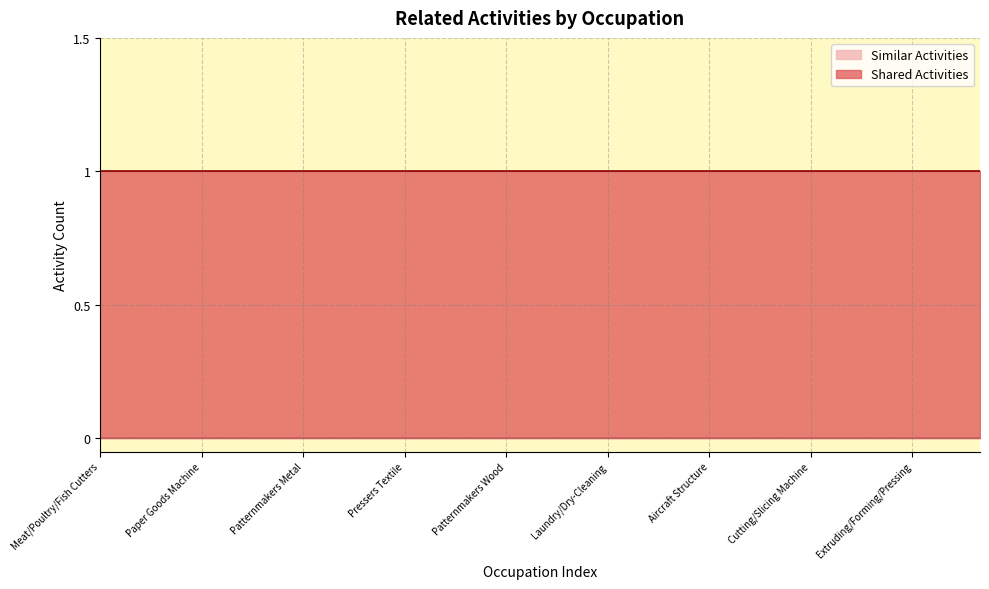

Is it true that Shared Activities equals 1 at Cutting/Slicing Machine?

True